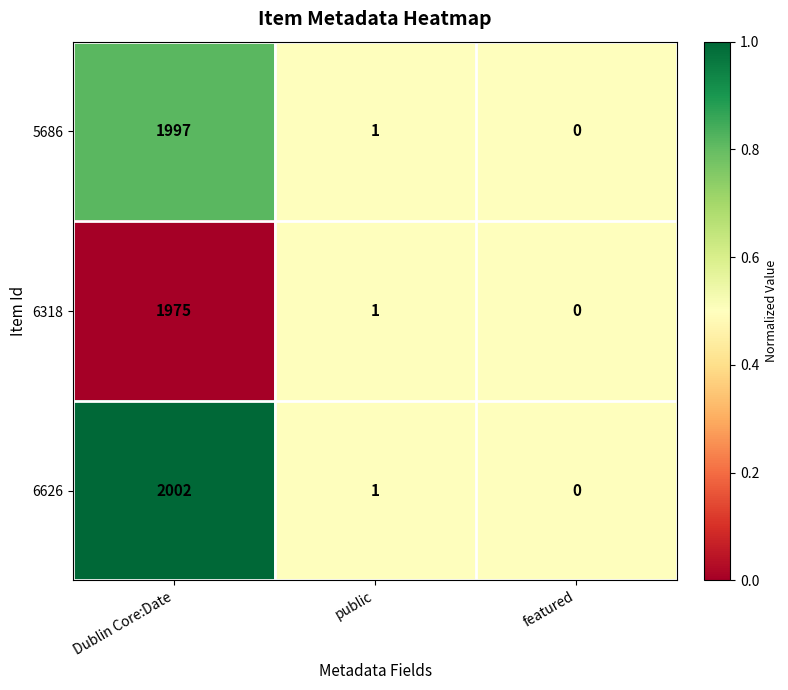

What is the sum of the 6318 values at featured and Dublin Core:Date?

1975